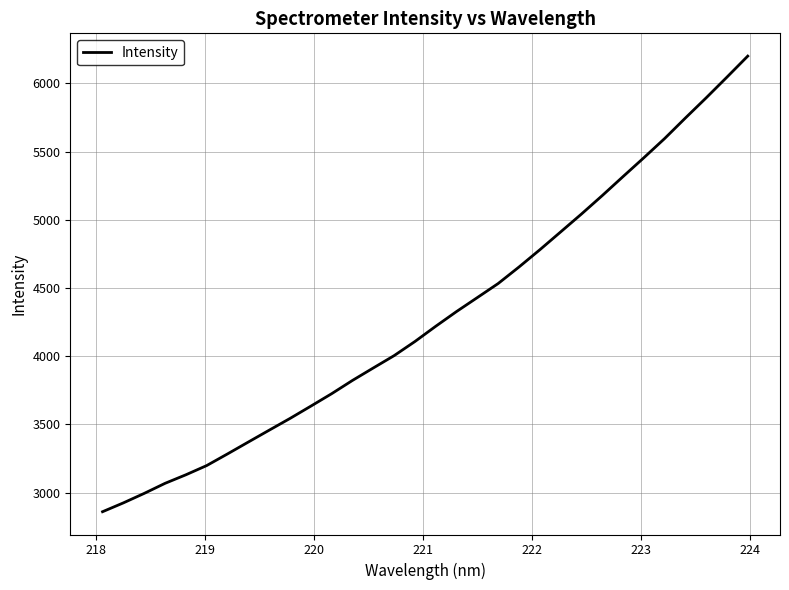

What is the minimum value shown in the chart?

2860.7